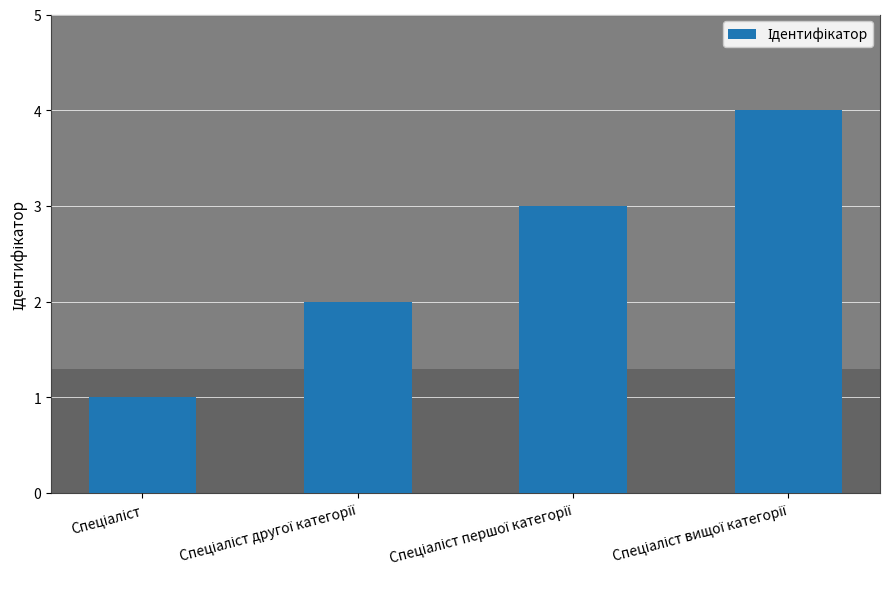

What is the sum of all values?

10